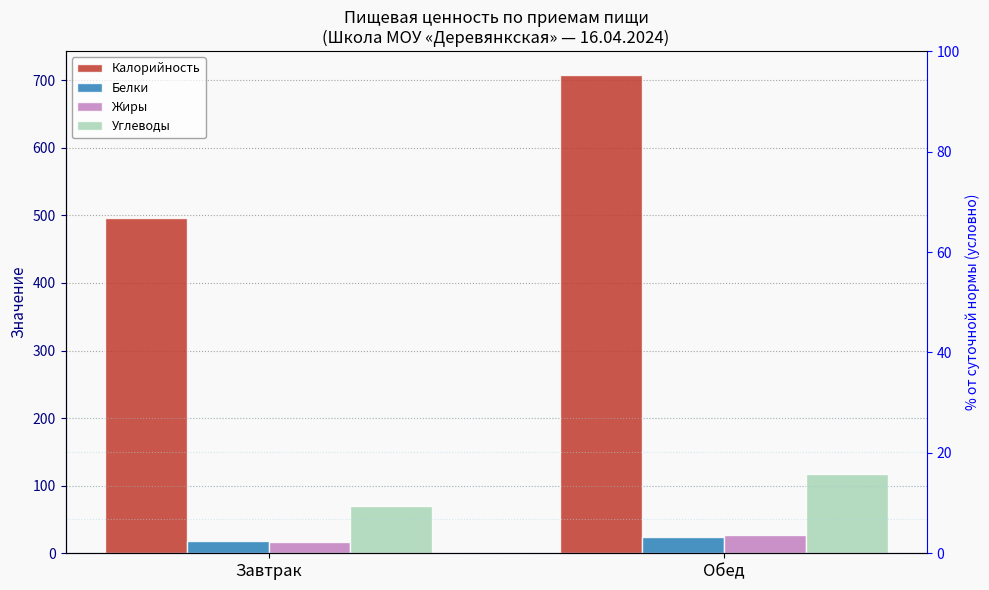

Read the Жиры value at Обед.

26.9